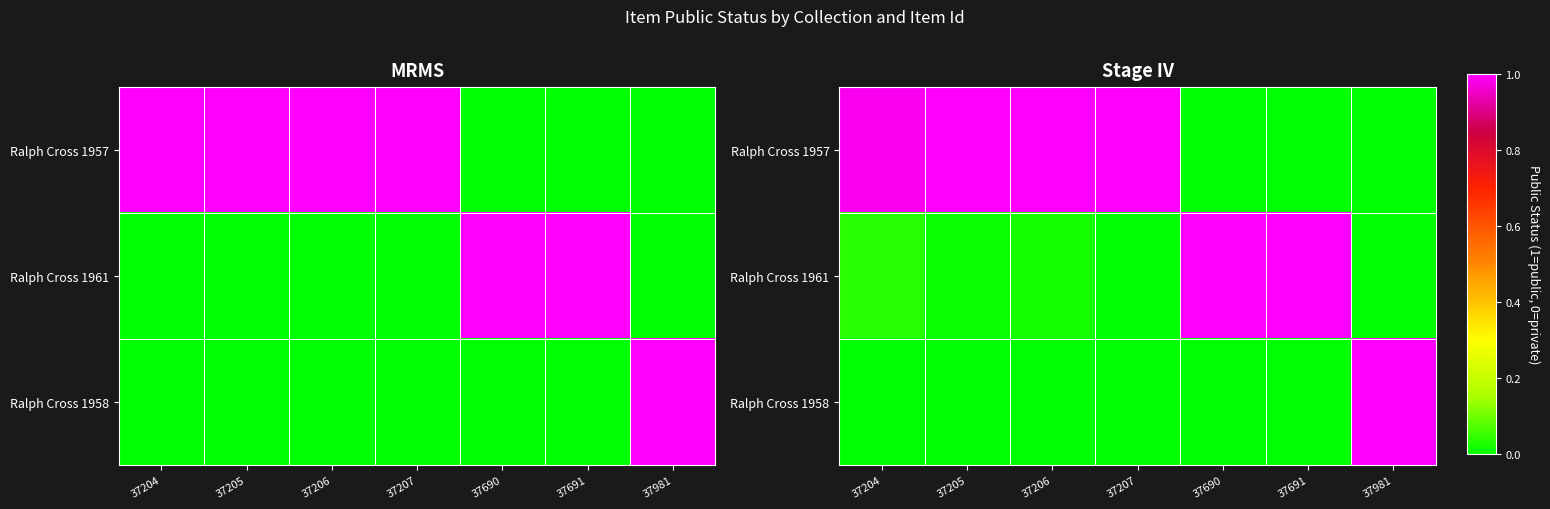

How many positive values does the Ralph Cross 1958 series have?

2